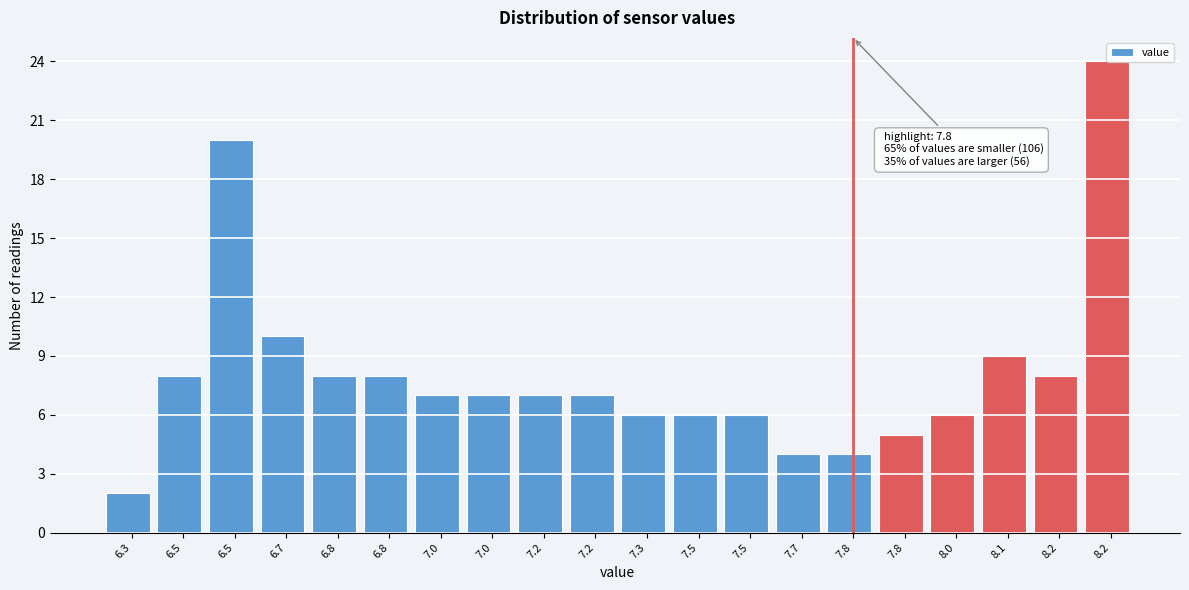

How many bars are there in total?

20